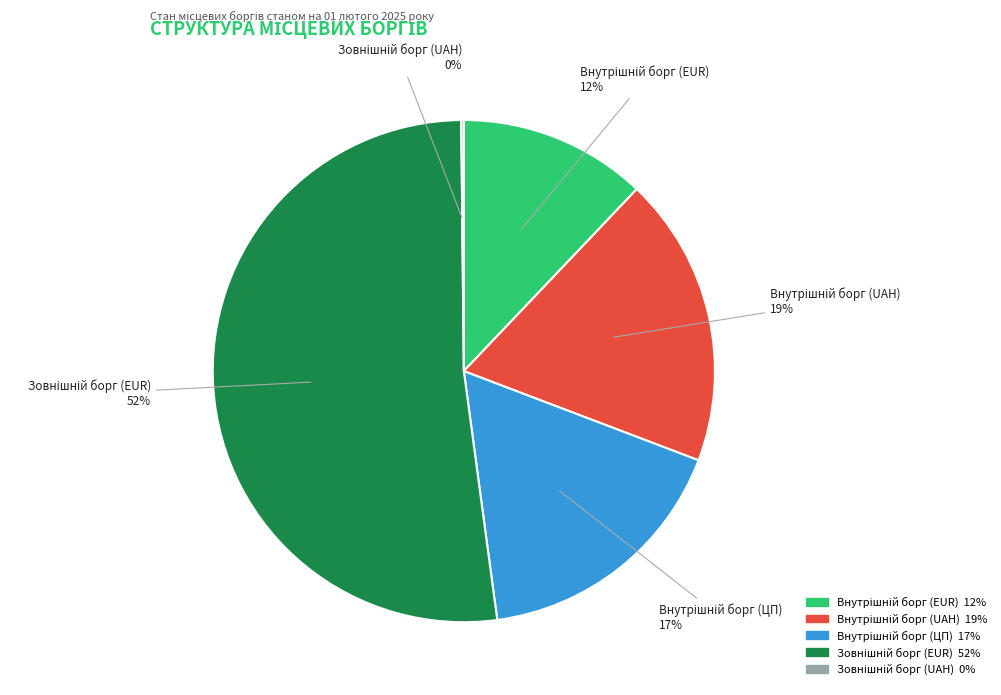

Is there any slice that represents more than half of the pie?

Yes